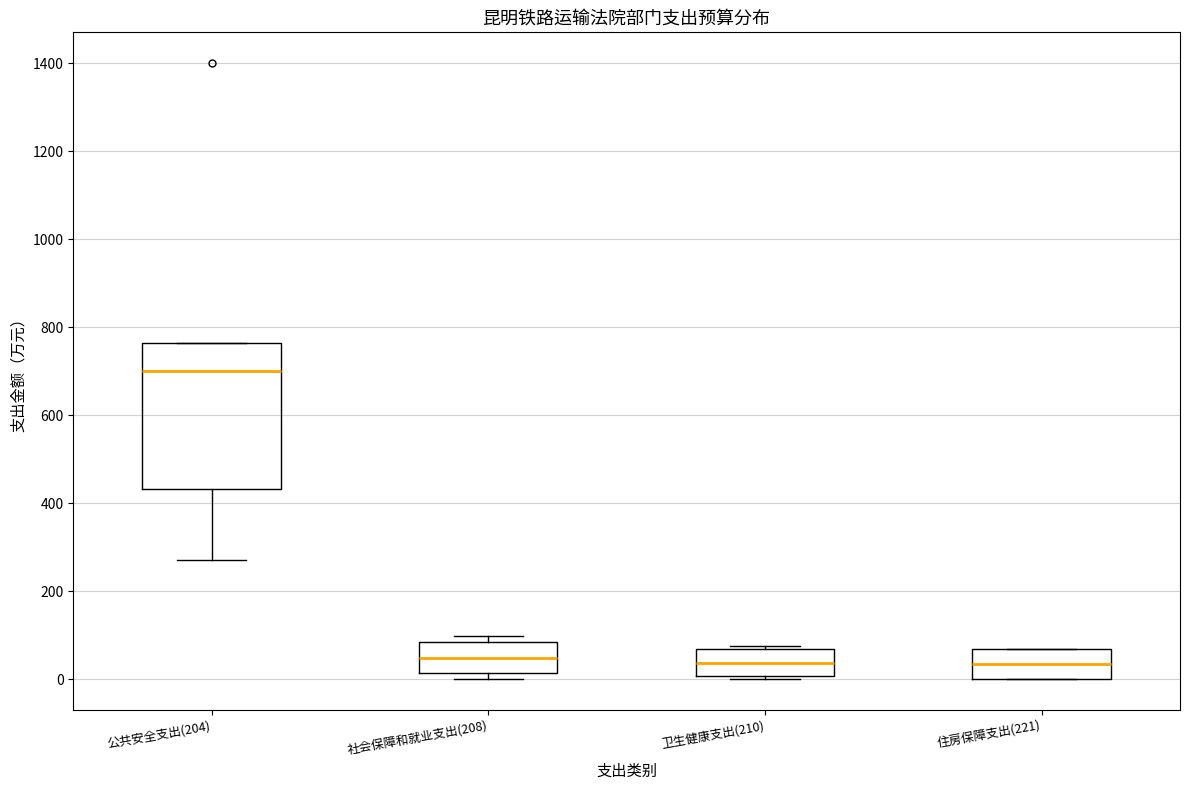

Which box has the highest median line?

公共安全支出(204)